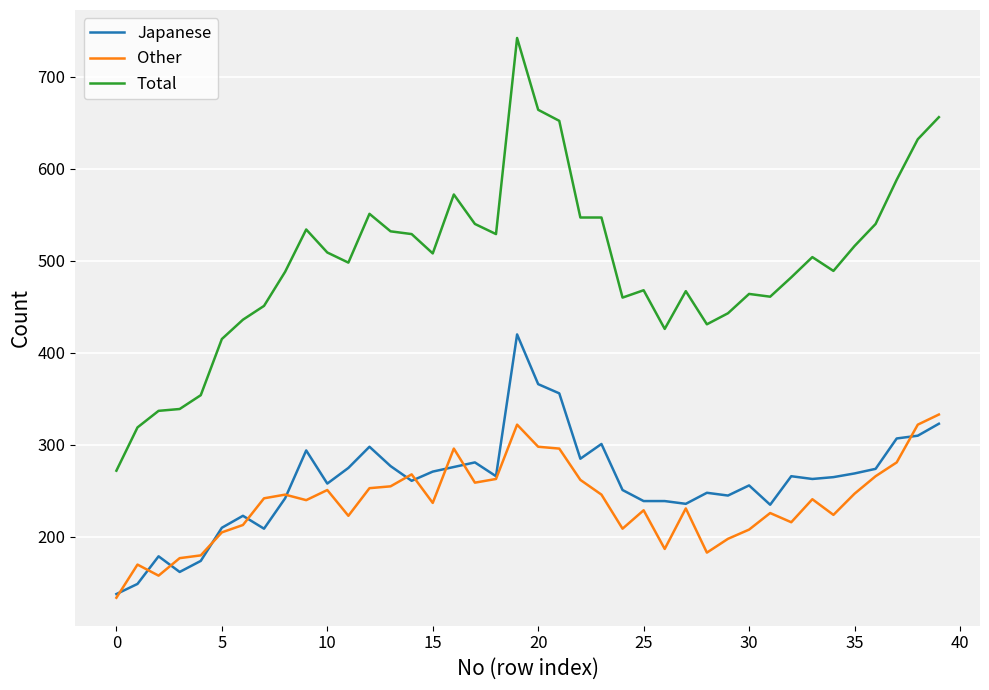

Rank the series by their maximum value, from highest to lowest.

Total, Japanese, Other